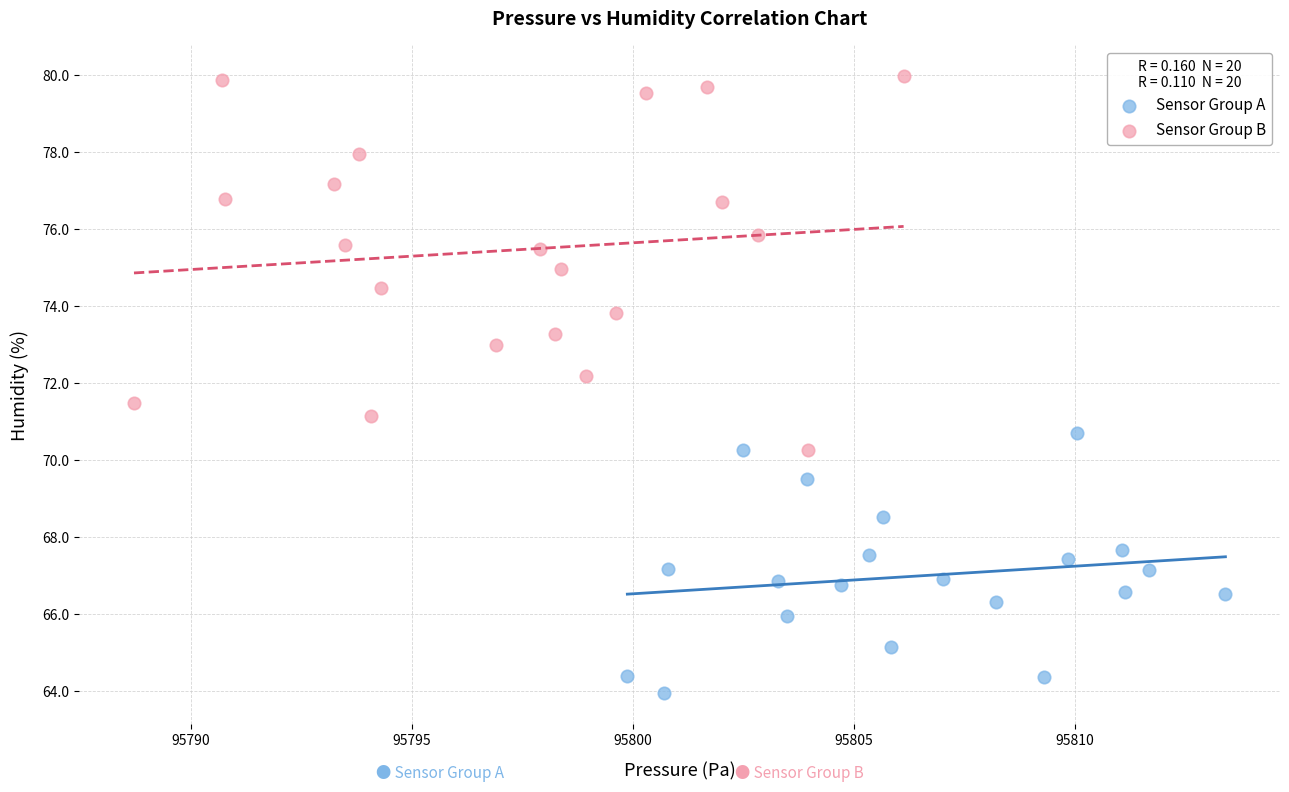

Which series has the largest Y range (max minus min)?

Sensor Group B